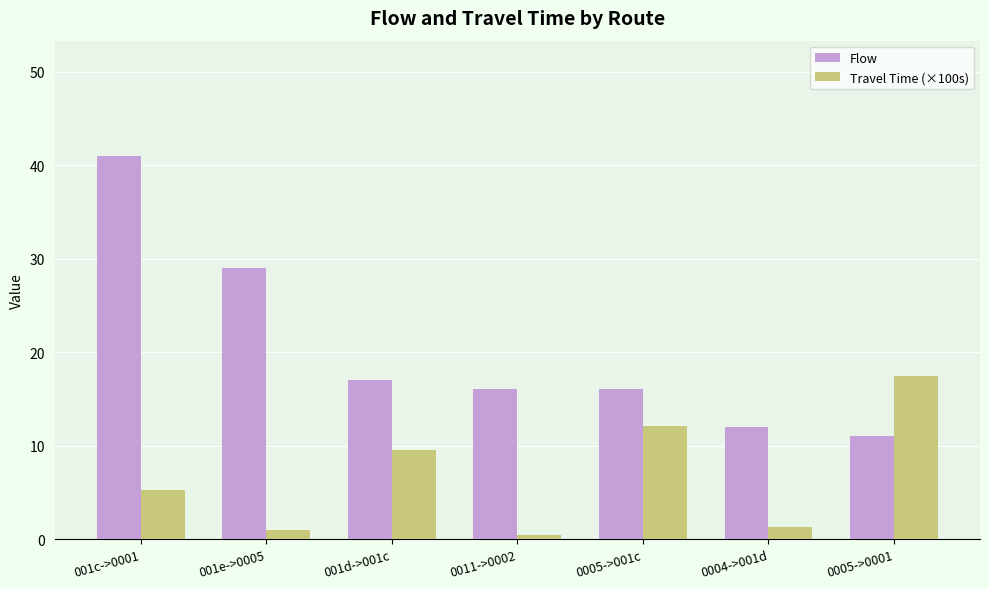

Rank the series by their maximum value, from lowest to highest.

Travel Time (×100s), Flow